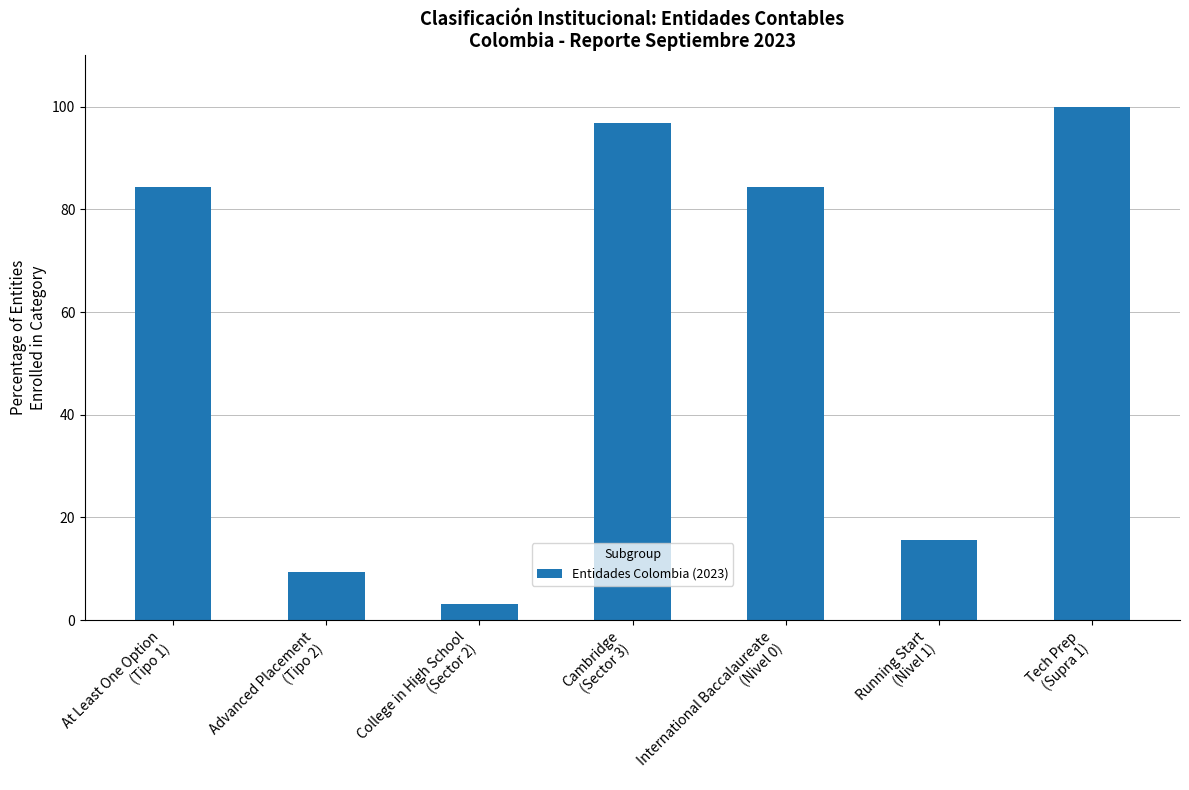

What is the difference between the maximum and minimum values?

96.9